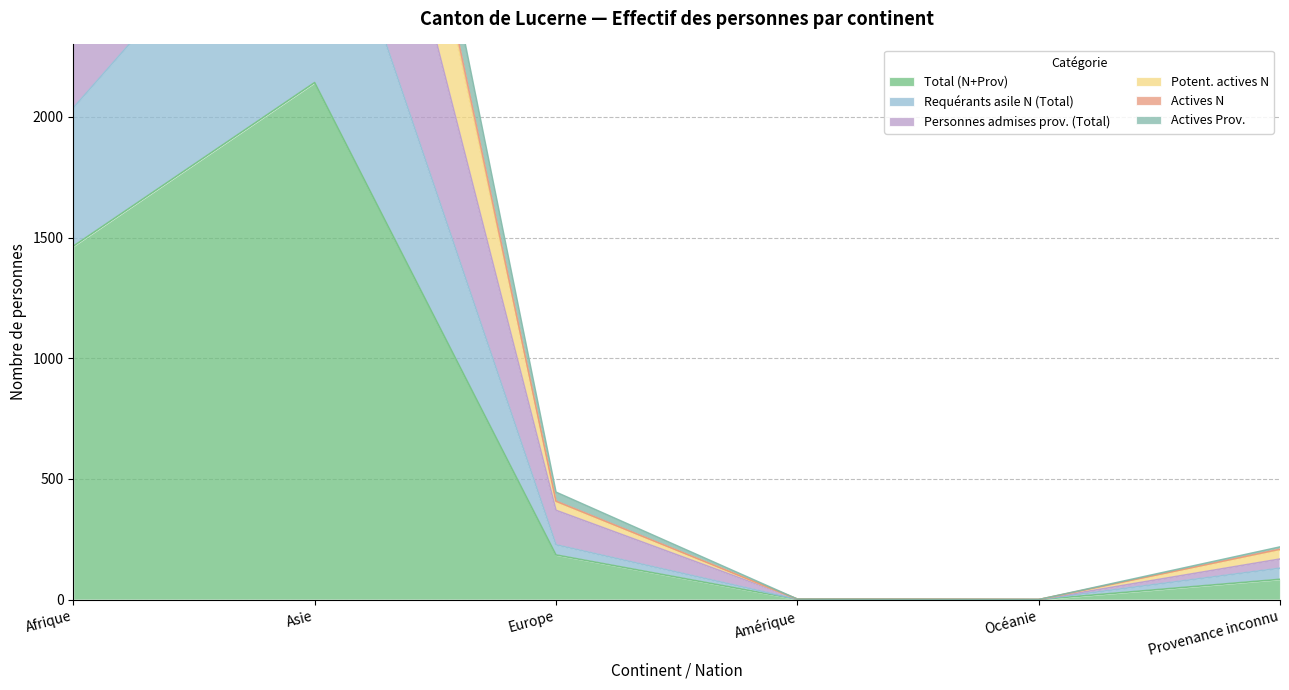

What is the label of the 2nd point from the right?

Océanie